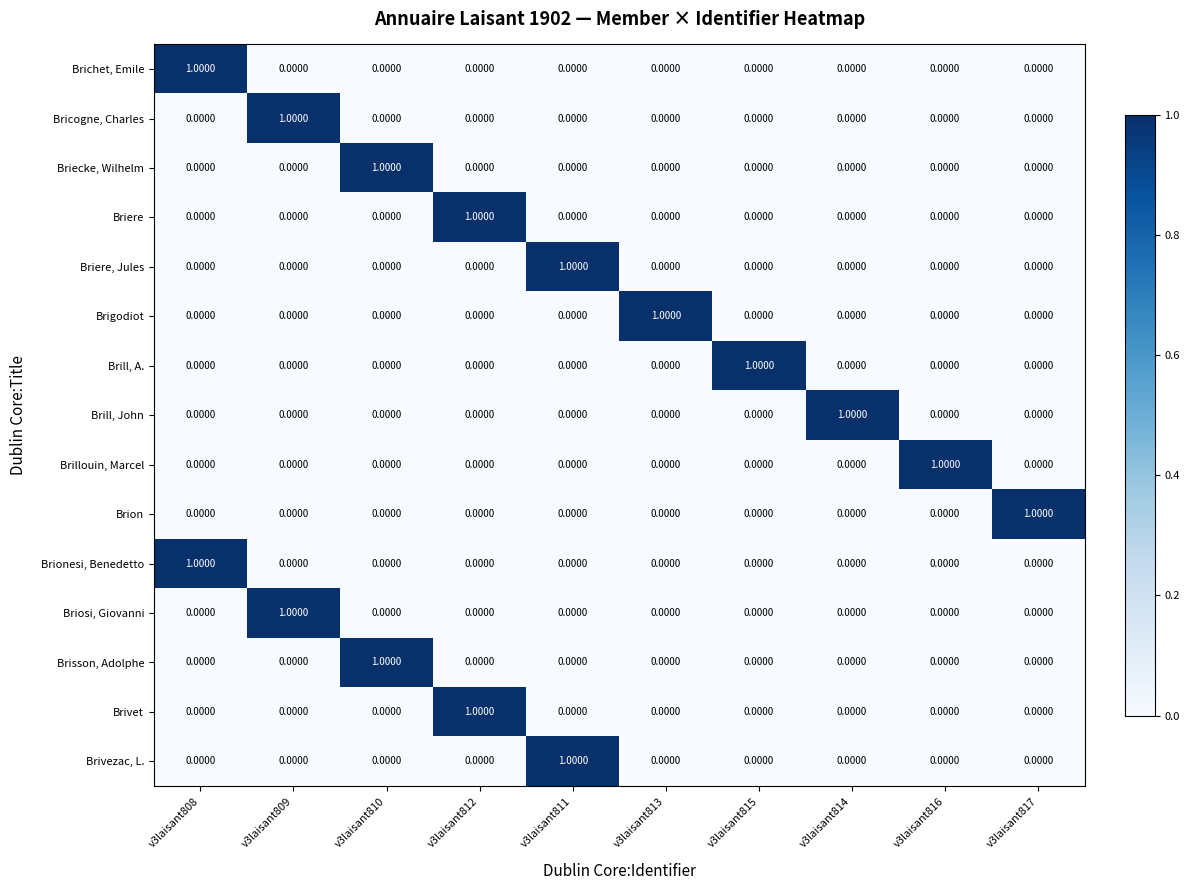

At how many categories does at least one series exceed 0?

10